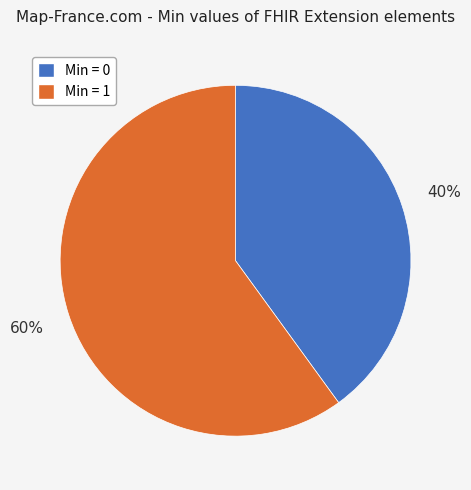

The Min = 1 slice represents 60% of the pie. True or false?

True